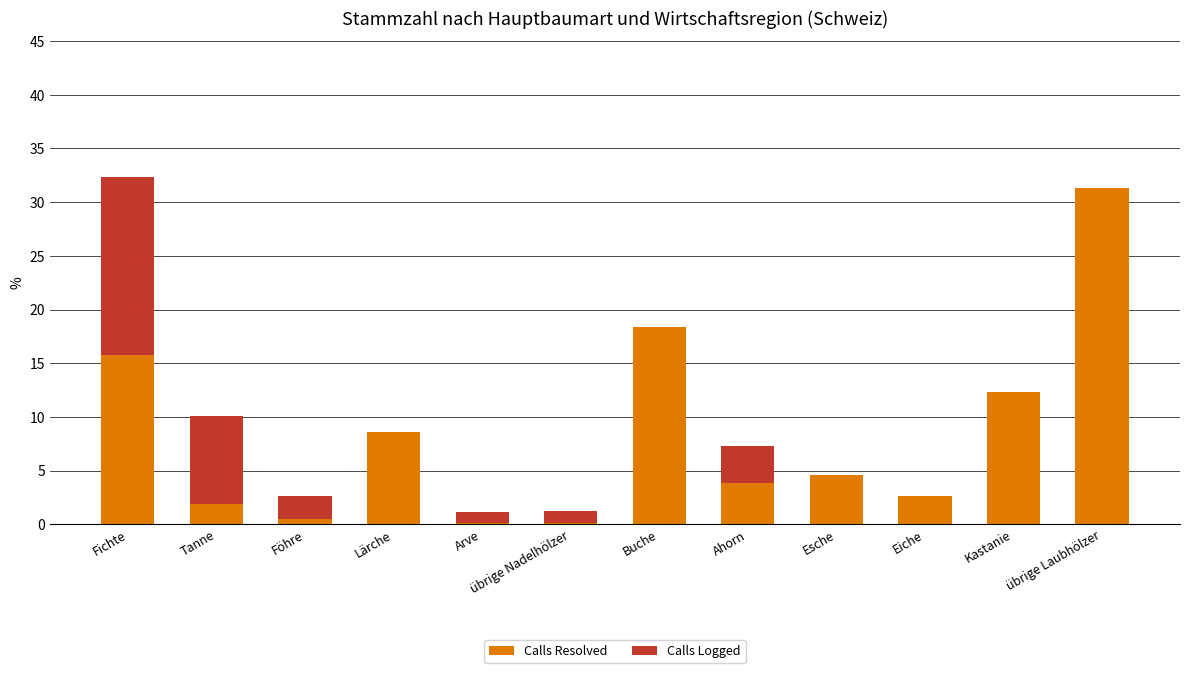

What is the total value across all series at Fichte?

32.3